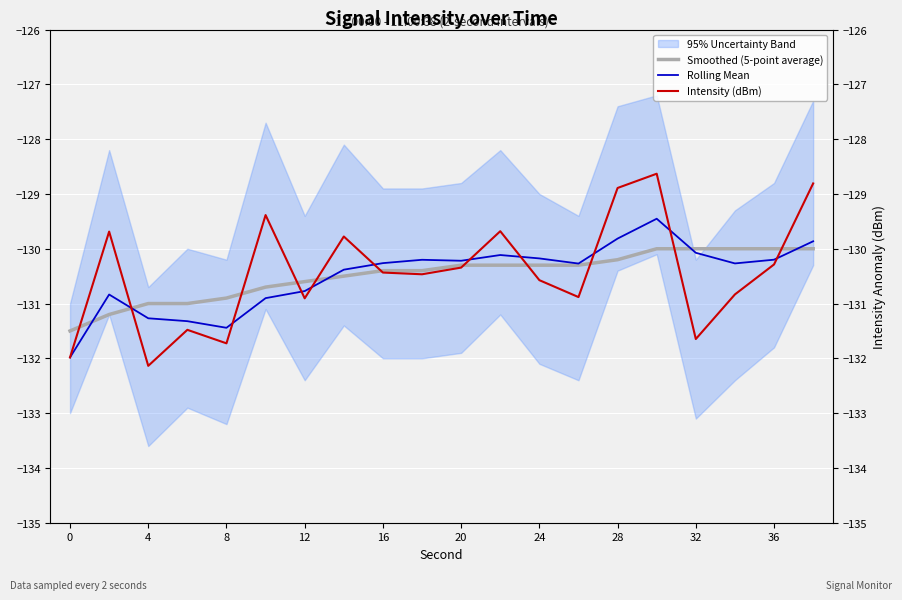

Which series changed the most between 16 and 28?

Intensity (dBm)